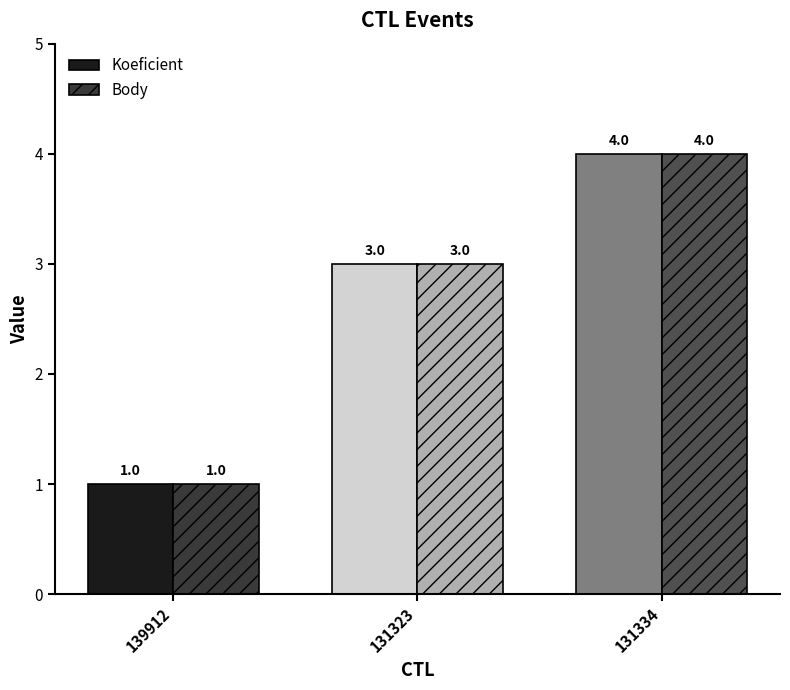

What is the label of the 2nd bar from the left?

131323